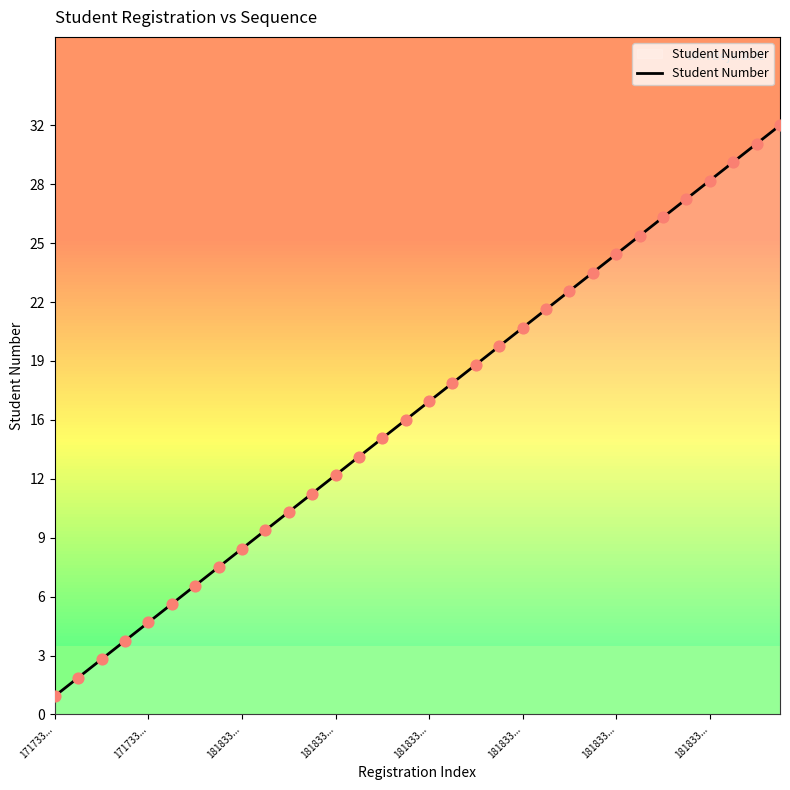

What is the change in value from 181833001332 to 181833004671?

+23